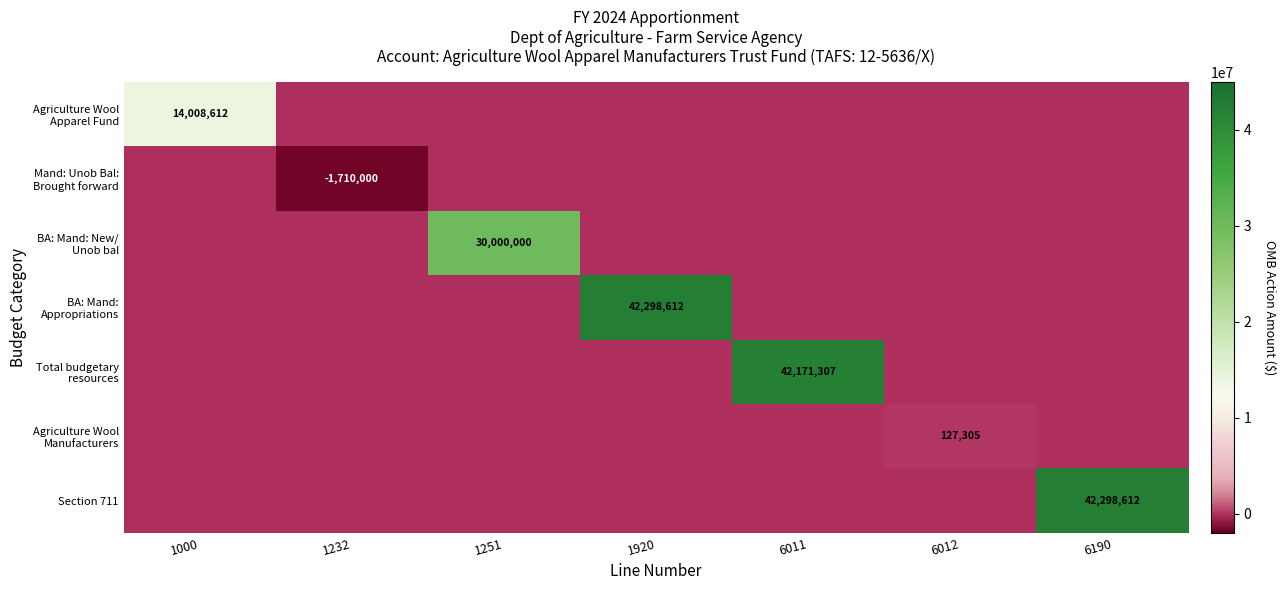

What is the spread (max minus min) of values at 1920?

42298612